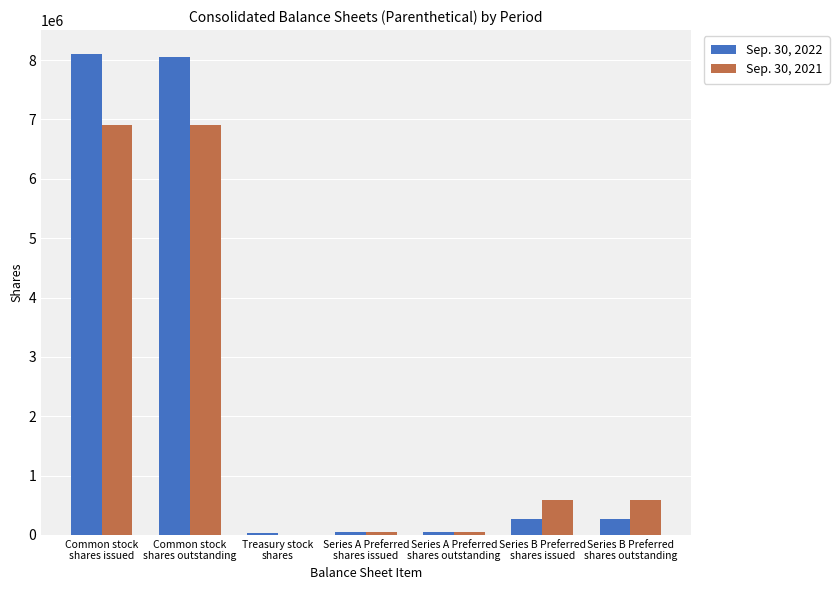

What are all the series names shown in the legend?

Sep. 30, 2022, Sep. 30, 2021